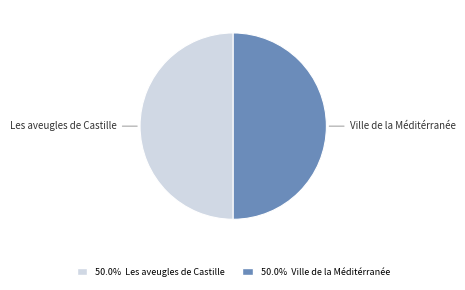

Count the number of slices in the pie.

2